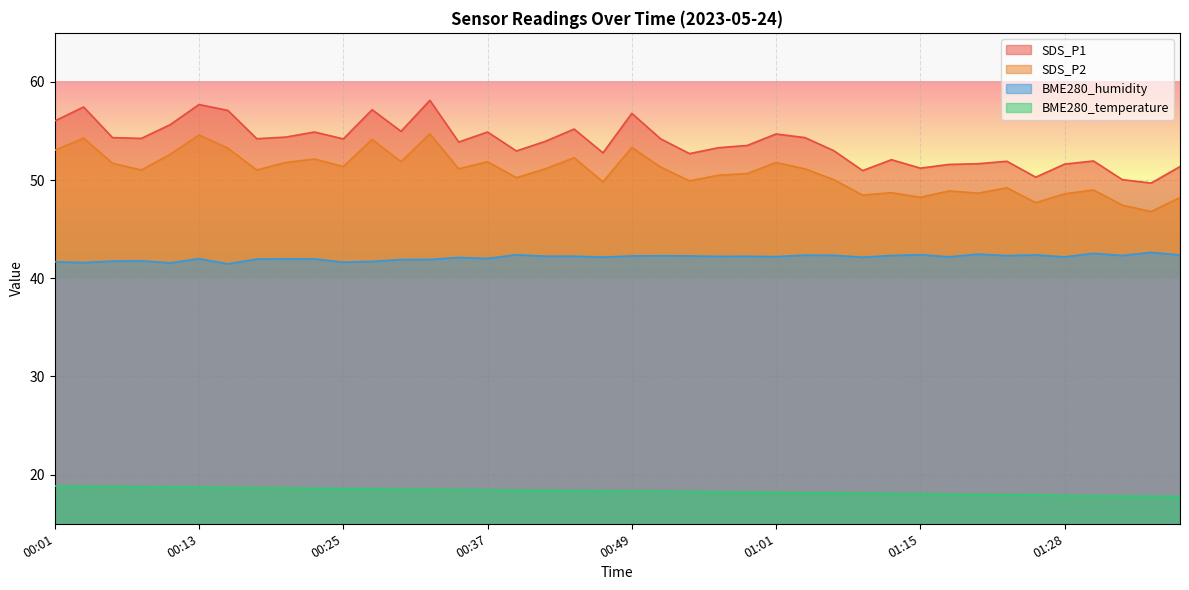

What is the value of the SDS_P1 point at the 5th from the left?

55.6